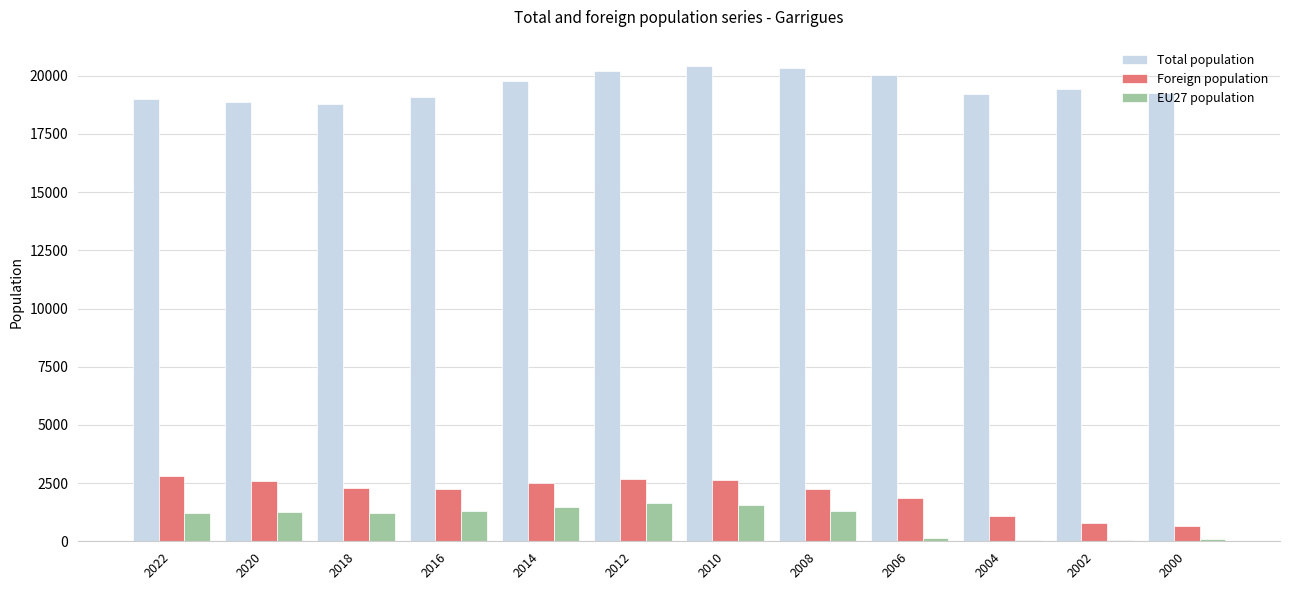

Read the Foreign population value at 2022.

2804